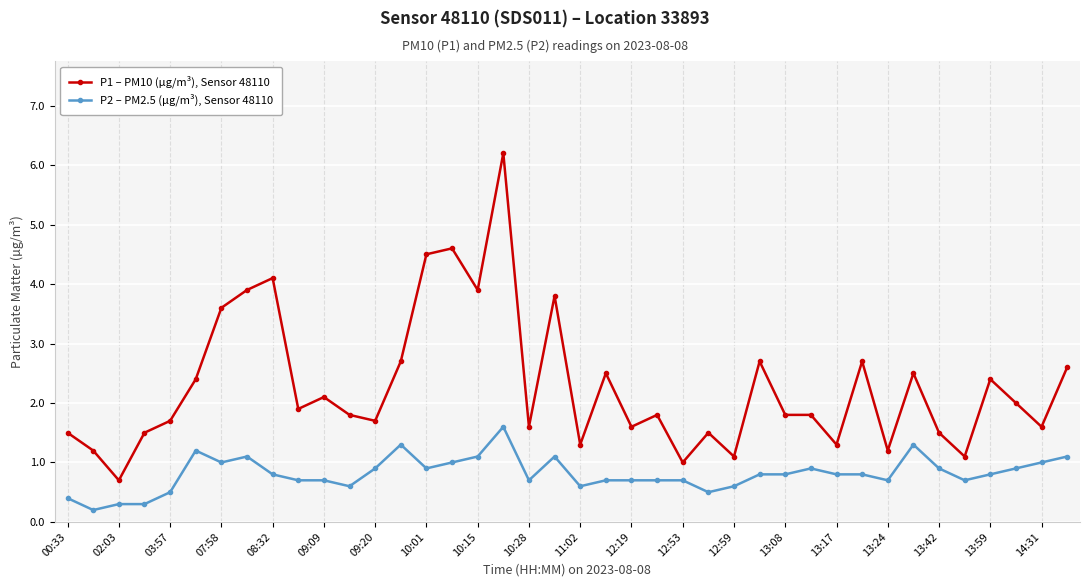

How many lines are shown in the chart?

2